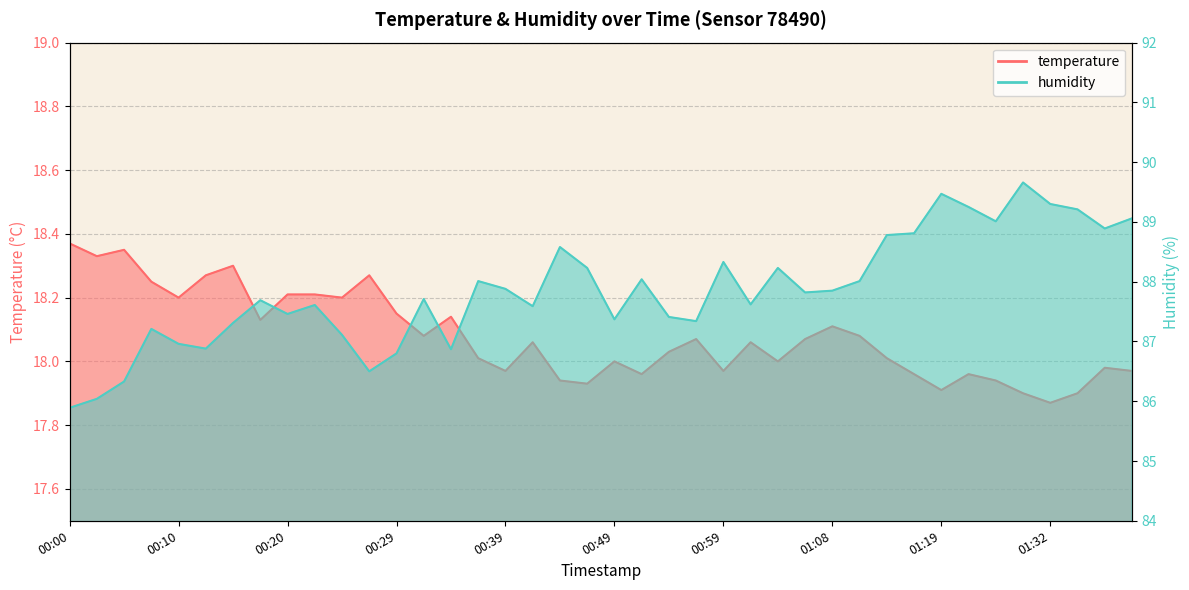

The temperature series shows 18.1 at 00:42. True or false?

True